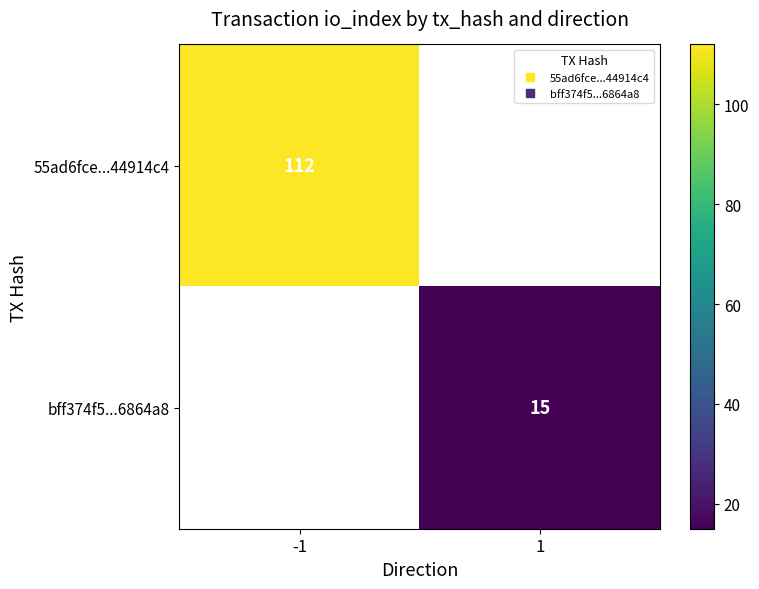

Which series has the largest range (max minus min)?

55ad6fce...44914c4